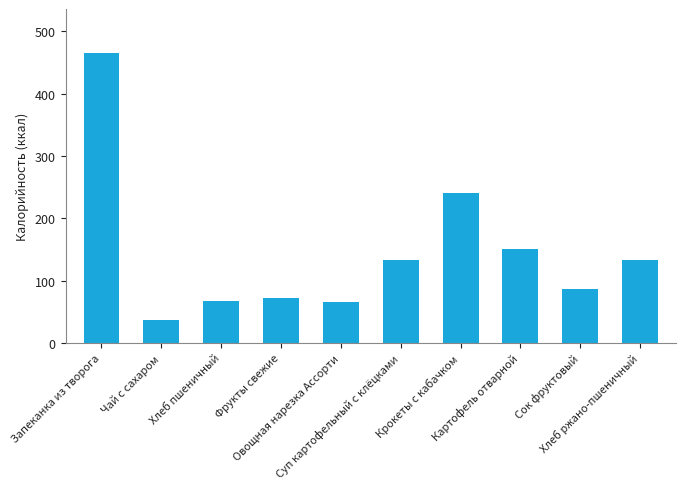

Between Суп картофельный с клёцками and Хлеб пшеничный, which is larger?

Суп картофельный с клёцками